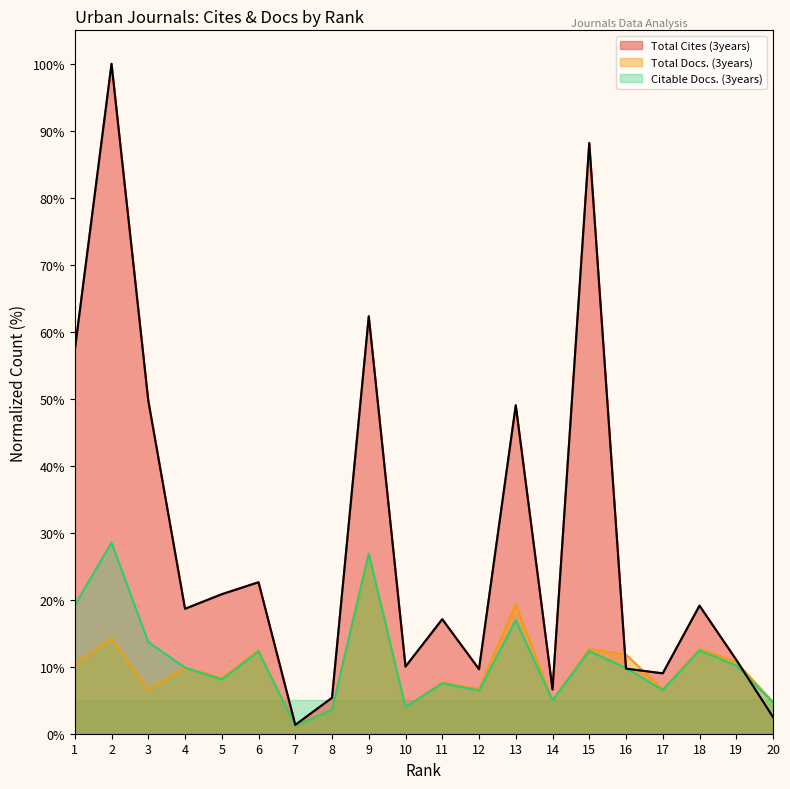

Reading left to right, extract all data points from this chart.

Total Cites (3years): 1=57.3	2=100.0	3=49.7	4=18.6	5=20.8	6=22.6	7=1.3	8=5.4	9=62.3	10=10.0	11=17.1	12=9.6	13=49.0	14=6.6	15=88.2	16=9.7	17=9.0	18=19.1	19=11.0	20=2.5
Total Docs. (3years): 1=10.4	2=14.2	3=6.6	4=9.9	5=8.3	6=12.4	7=1.2	8=3.7	9=26.9	10=4.0	11=7.6	12=6.7	13=19.3	14=5.0	15=12.7	16=11.8	17=6.6	18=12.7	19=10.7	20=4.7
Citable Docs. (3years): 1=19.2	2=28.5	3=13.7	4=9.9	5=8.1	6=12.3	7=1.2	8=3.6	9=26.9	10=4.0	11=7.5	12=6.4	13=16.9	14=5.0	15=12.4	16=9.8	17=6.5	18=12.4	19=10.2	20=4.7